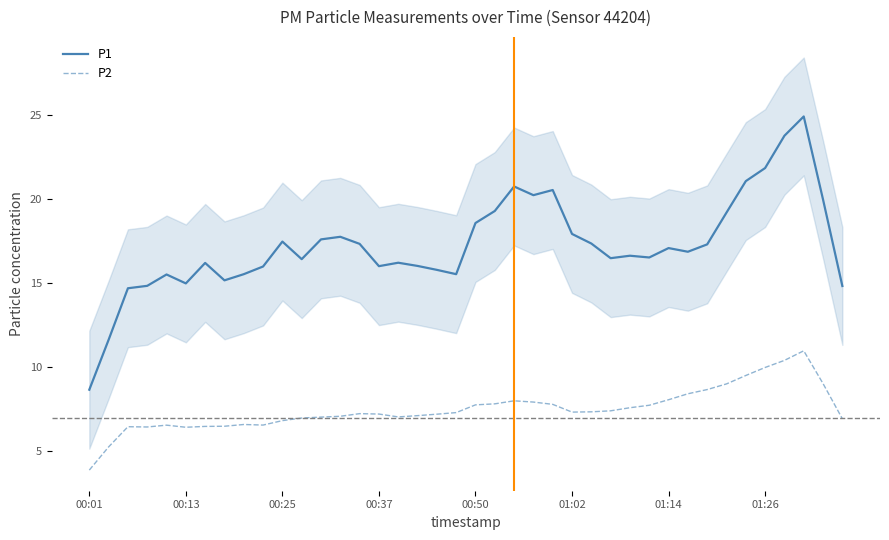

True or false: P1 and P2 intersect in this chart.

False